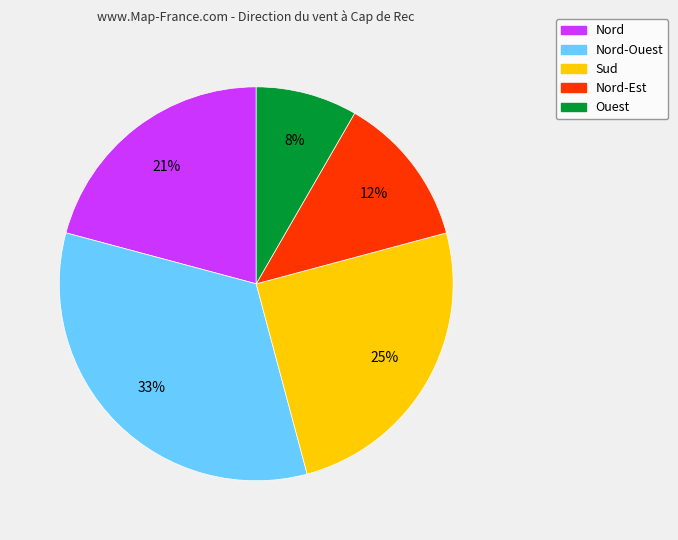

To the nearest percent, what is the difference between the largest and smallest slice percentages?

25%